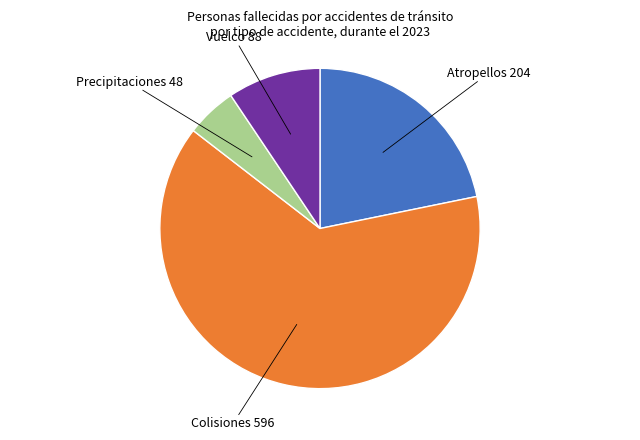

Is there any slice that represents more than half of the pie?

Yes